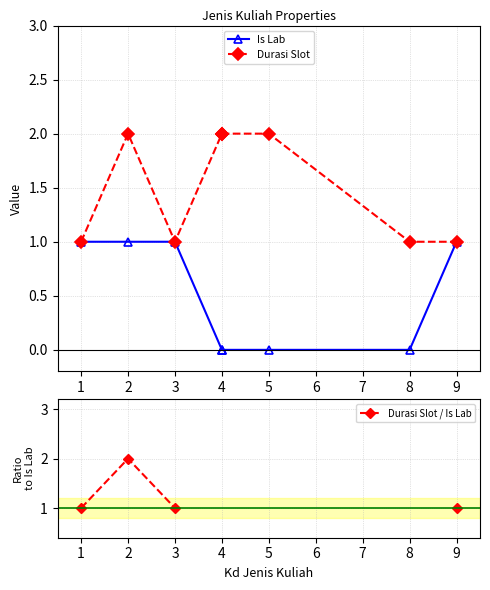

What are all the series names shown in the legend?

Is Lab, Durasi Slot, Durasi Slot / Is Lab